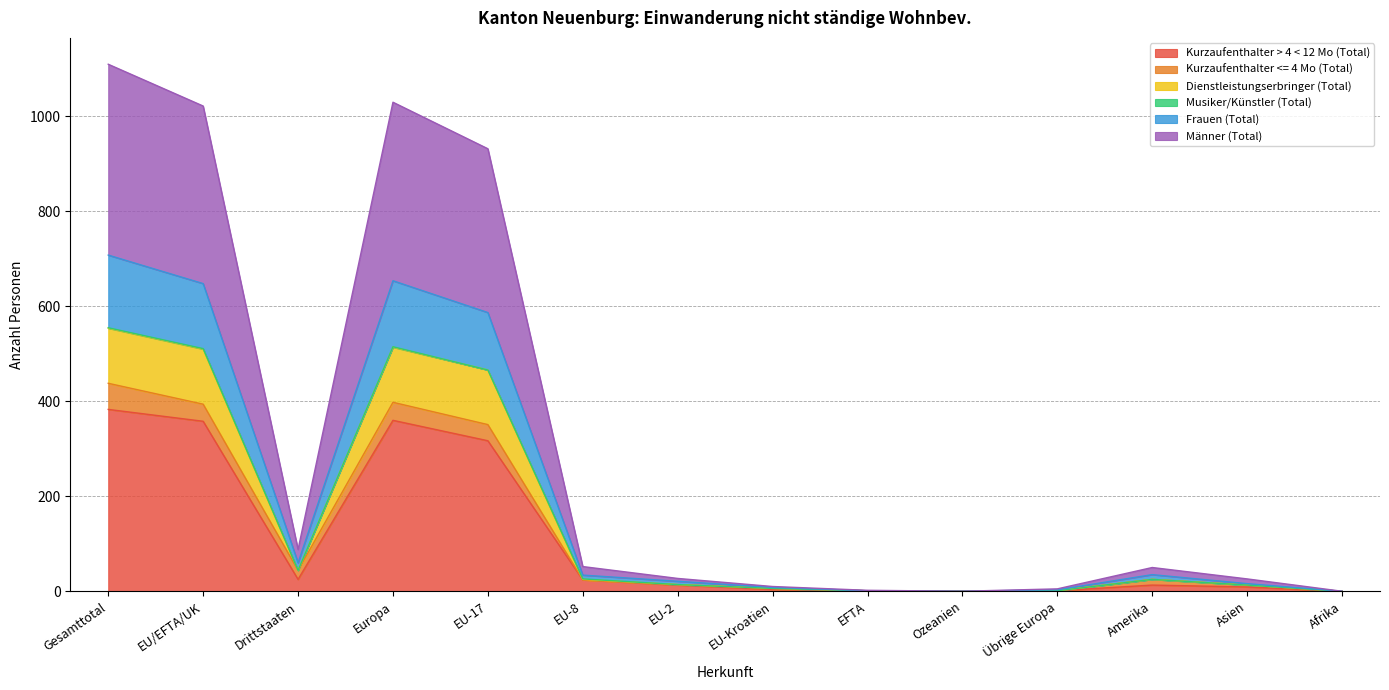

What is the total value across all series at EU/EFTA/UK?

1022